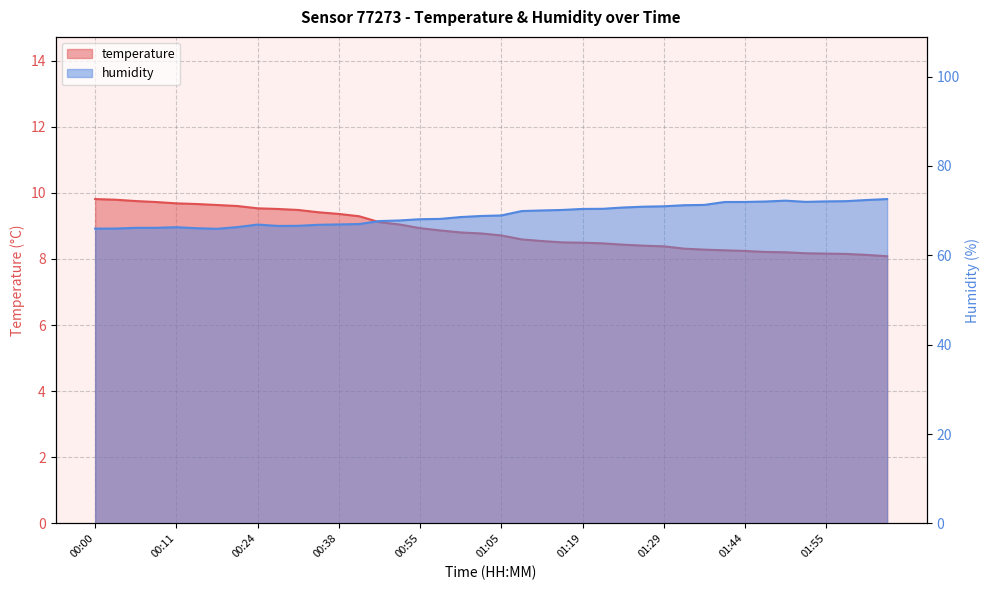

What is the difference between the second highest and minimum values in the humidity series?

6.5